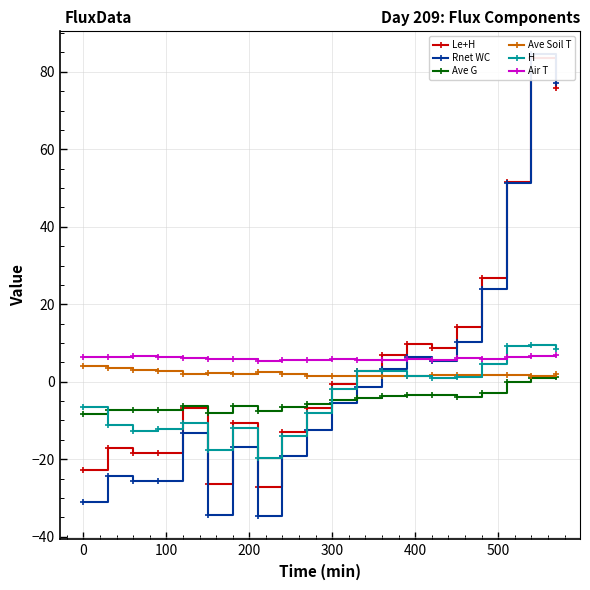

How many lines are shown in the chart?

6